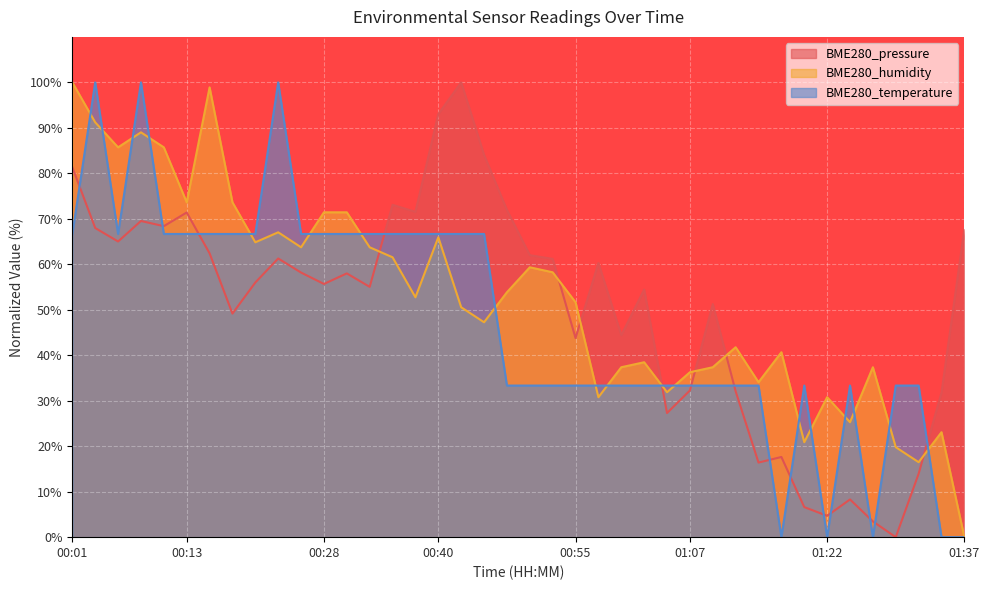

How many intersections are there between BME280_pressure and BME280_humidity?

7